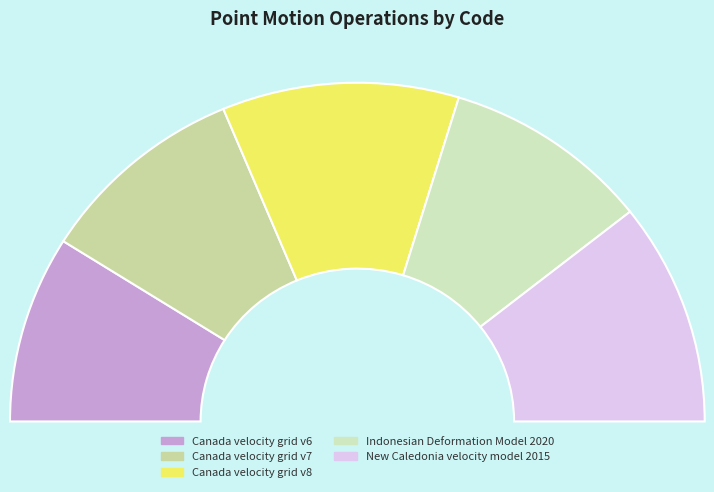

To the nearest percent, what portion does Canada velocity grid v6 represent?

18%